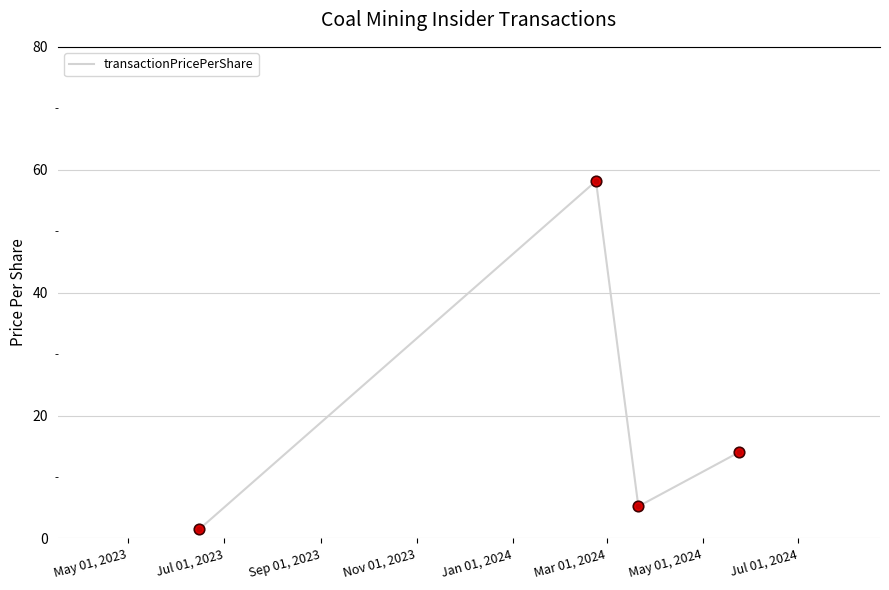

What is the difference between the second highest and minimum values?

12.5